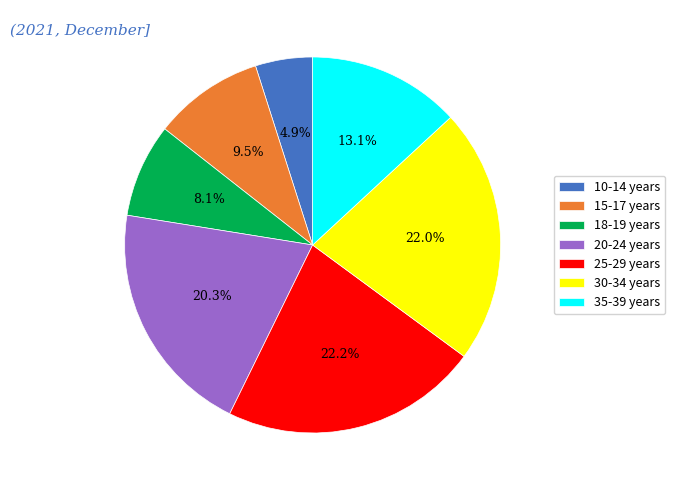

How many segments does this pie chart have?

7